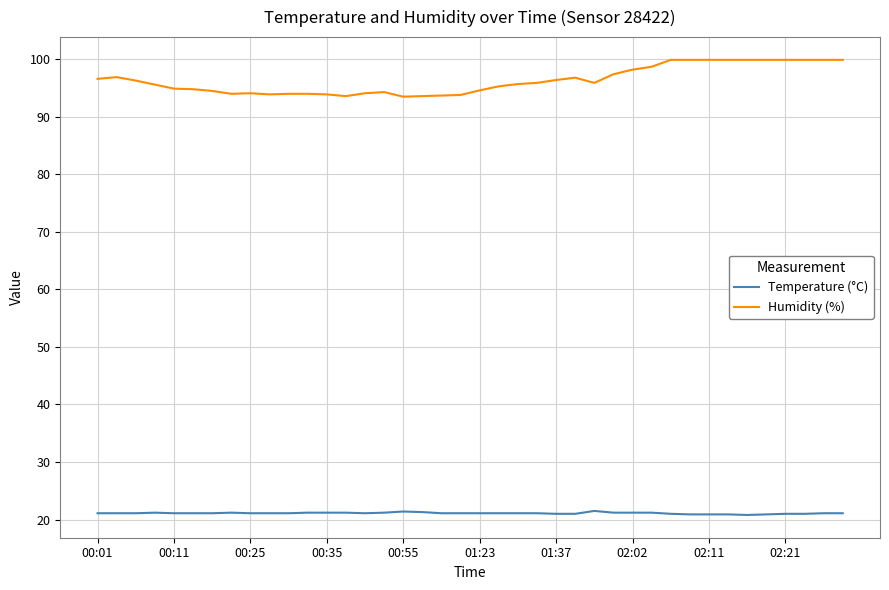

Which series has the largest range (max minus min)?

Humidity (%)